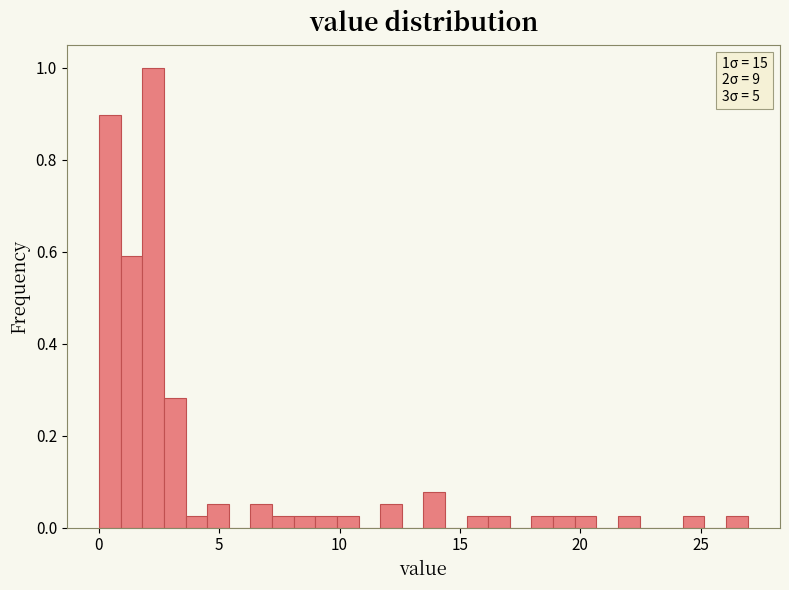

Around what value on the x-axis is the tallest bar? Give the approximate position of its centre, as read against the axis.

2.5